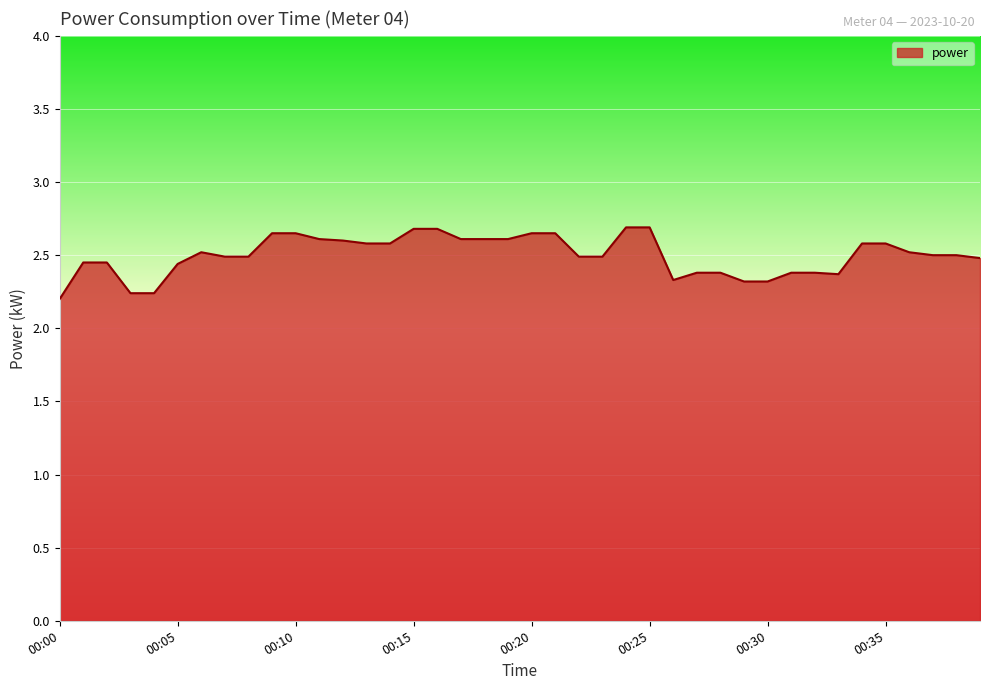

What is the difference between the maximum and minimum values?

0.5